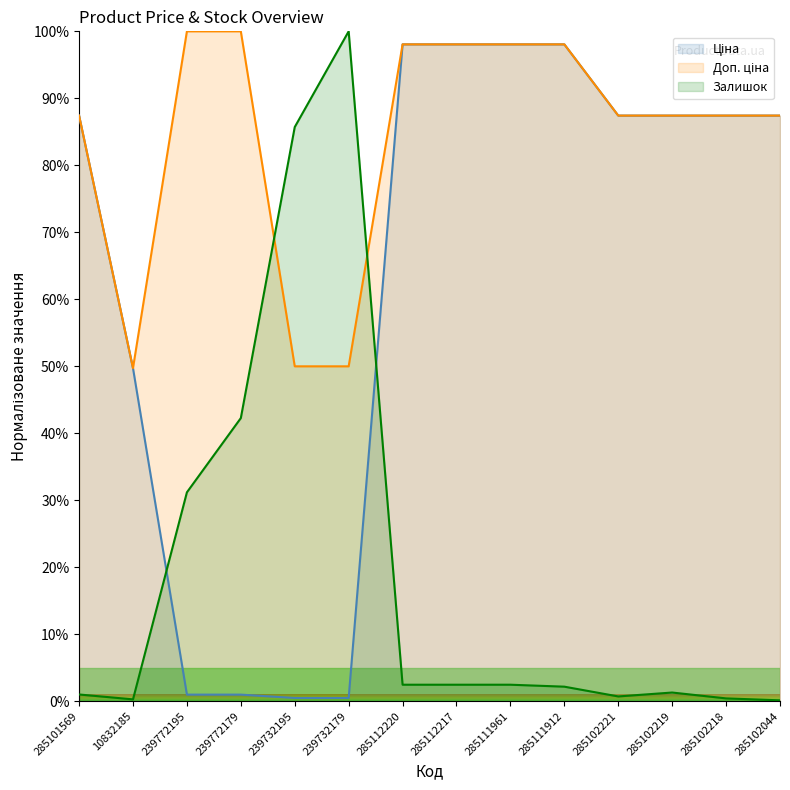

True or false: Доп. ціна has more than 2 interior local peaks.

False